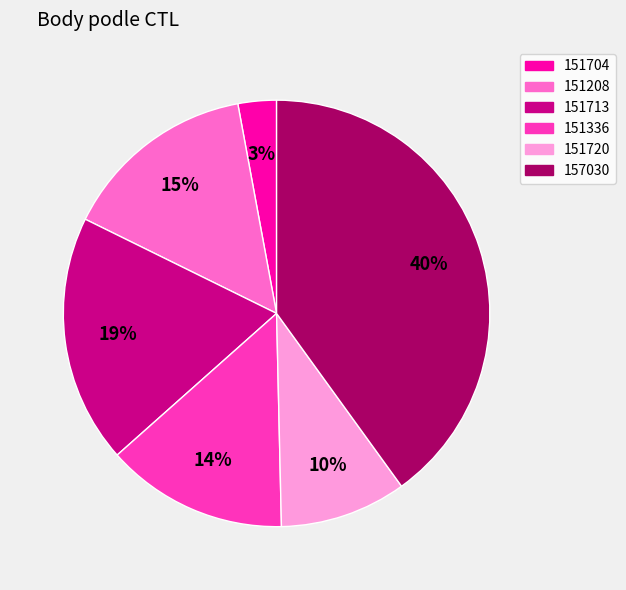

Which category has the biggest portion of the pie?

157030